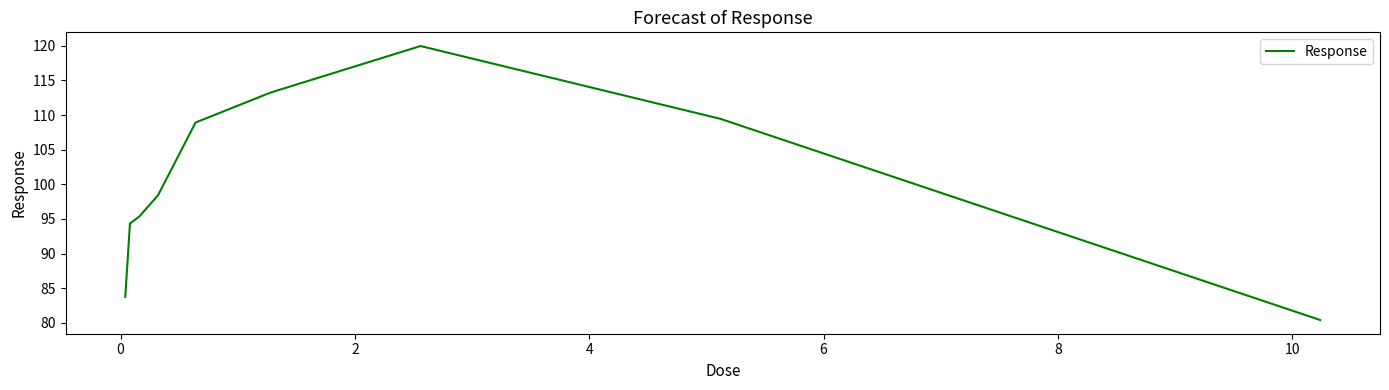

How many distinct data groups are displayed?

1